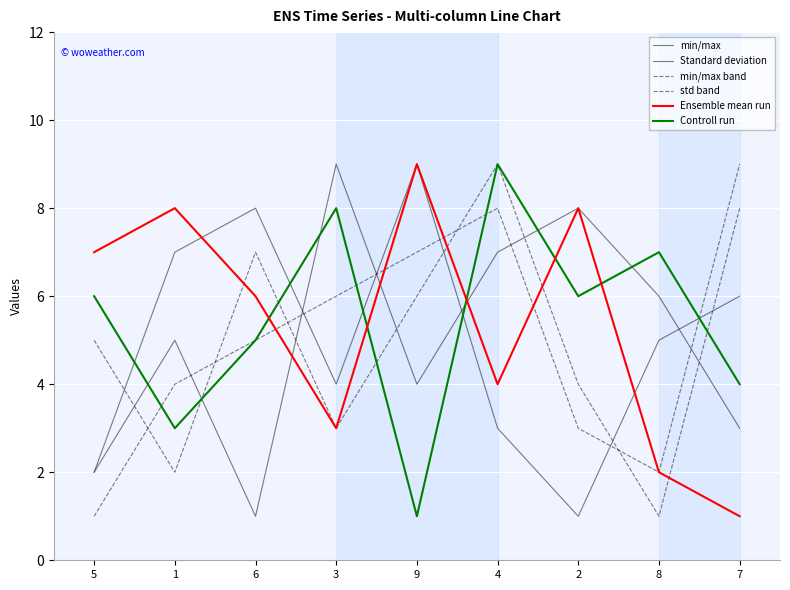

How many times do Standard deviation and min/max band cross each other?

6